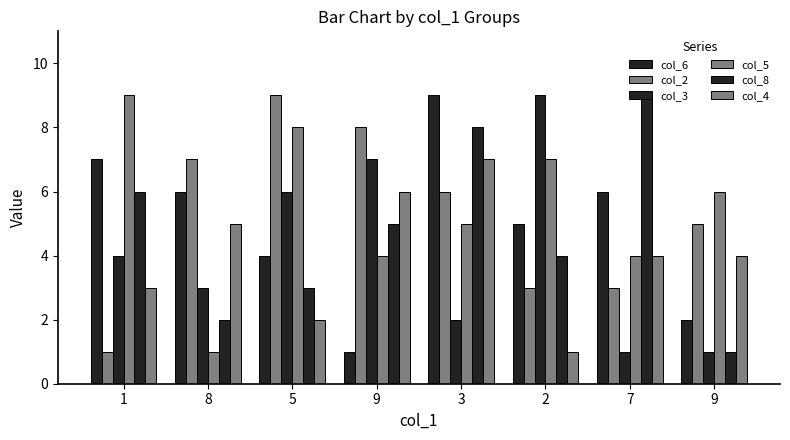

Where is col_4 nearest to the value 4?

7